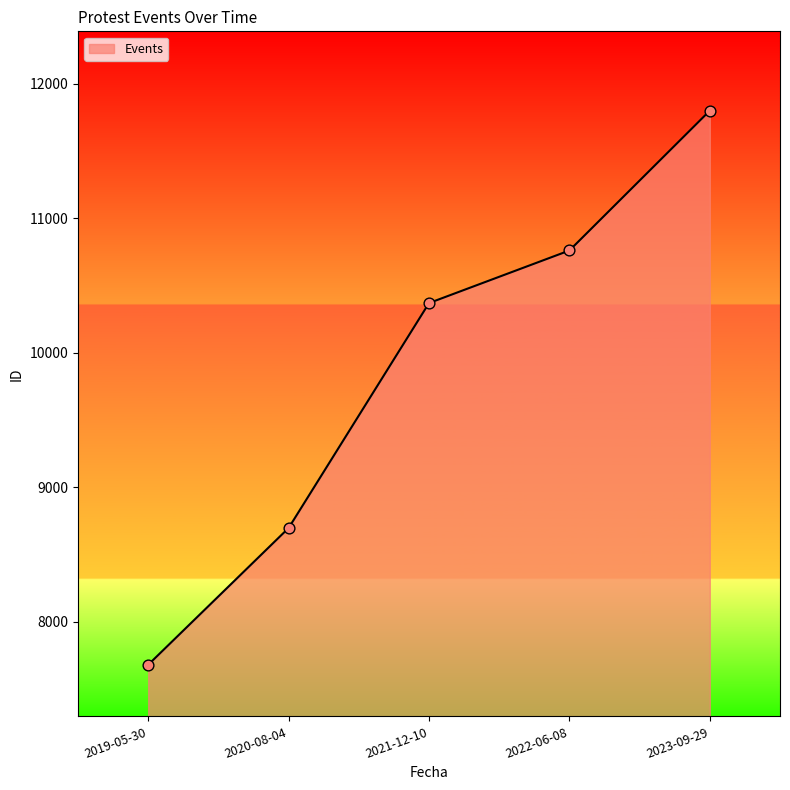

Approximately how many times larger is the value at 2023-09-29 compared to 2021-12-10?

1.1